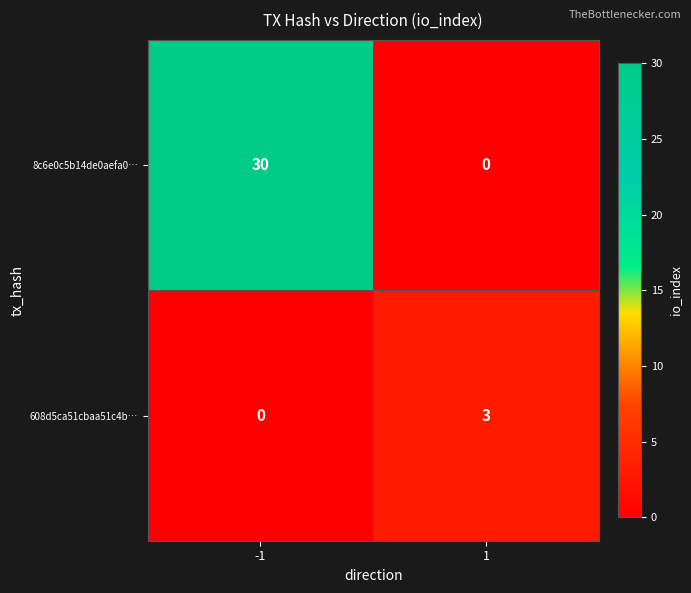

What is the sum of all 608d5ca51cbaa51c4b… values?

3